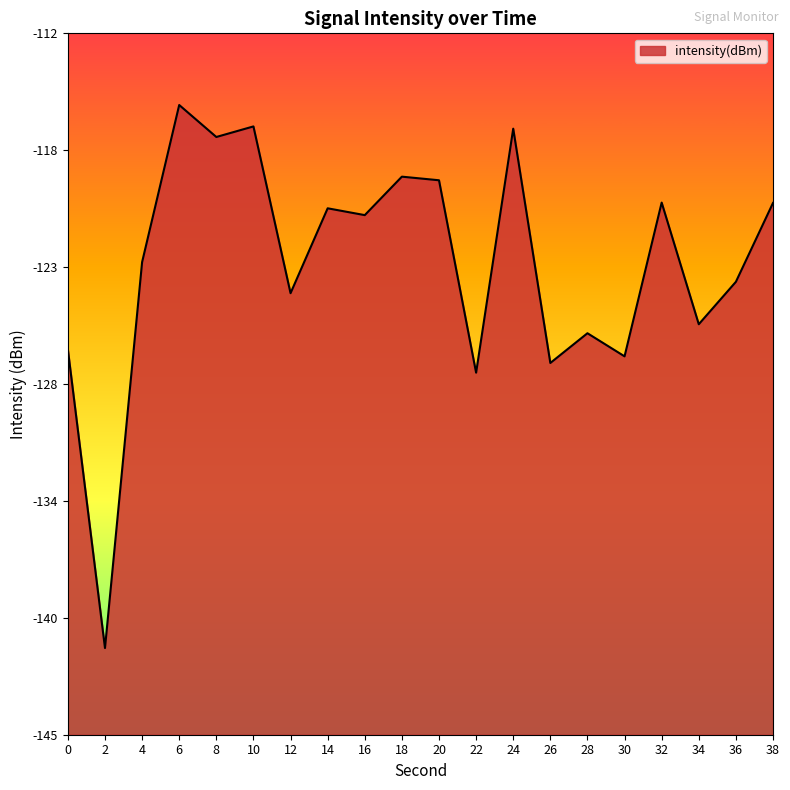

True or false: there are more than 1 points higher than both neighbors.

True